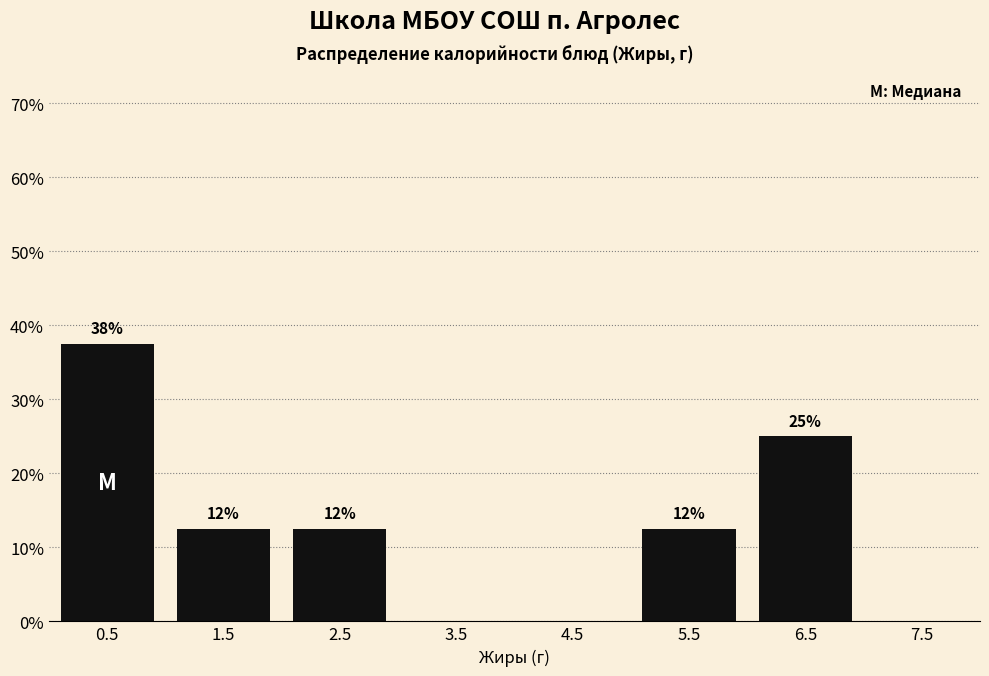

Are the bars horizontal?

No